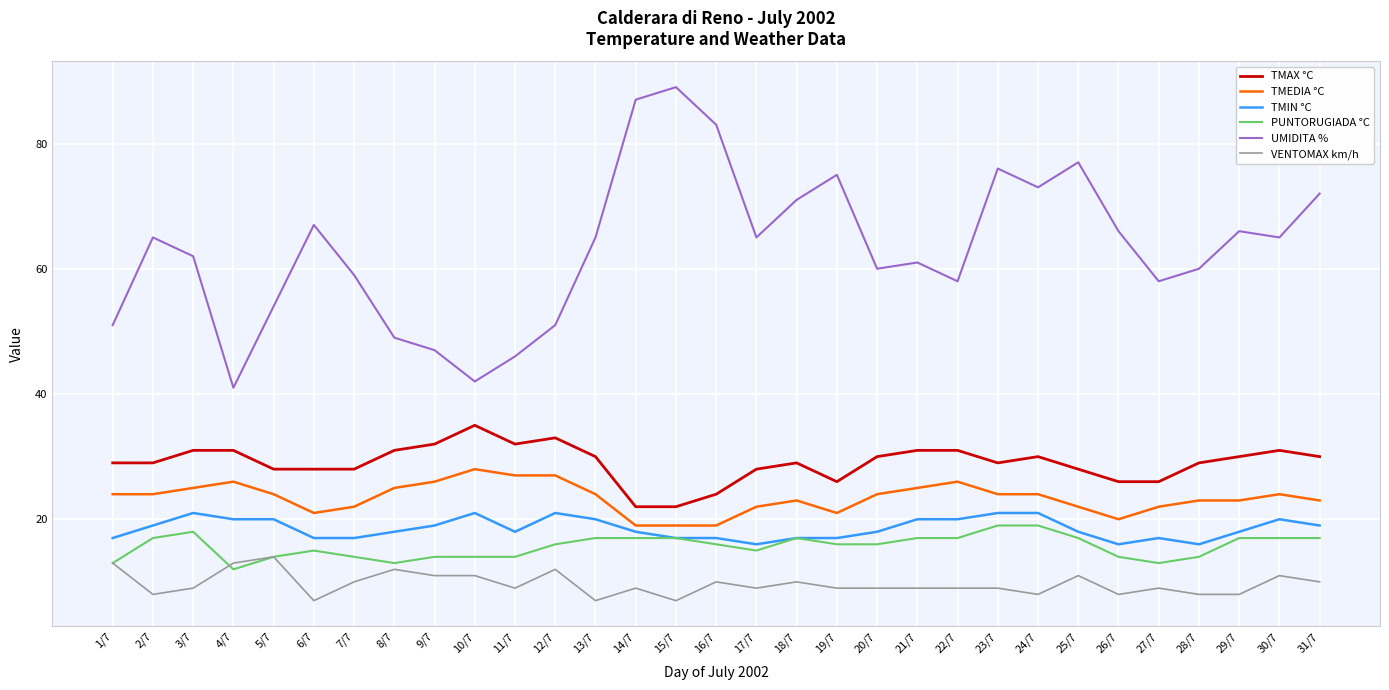

Reading right to left, transcribe all the data shown in this chart.

TMAX °C: 30	31	30	29	26	26	28	30	29	31	31	30	26	29	28	24	22	22	30	33	32	35	32	31	28	28	28	31	31	29	29
TMEDIA °C: 23	24	23	23	22	20	22	24	24	26	25	24	21	23	22	19	19	19	24	27	27	28	26	25	22	21	24	26	25	24	24
TMIN °C: 19	20	18	16	17	16	18	21	21	20	20	18	17	17	16	17	17	18	20	21	18	21	19	18	17	17	20	20	21	19	17
PUNTORUGIADA °C: 17	17	17	14	13	14	17	19	19	17	17	16	16	17	15	16	17	17	17	16	14	14	14	13	14	15	14	12	18	17	13
UMIDITA %: 72	65	66	60	58	66	77	73	76	58	61	60	75	71	65	83	89	87	65	51	46	42	47	49	59	67	54	41	62	65	51
VENTOMAX km/h: 10	11	8	8	9	8	11	8	9	9	9	9	9	10	9	10	7	9	7	12	9	11	11	12	10	7	14	13	9	8	13